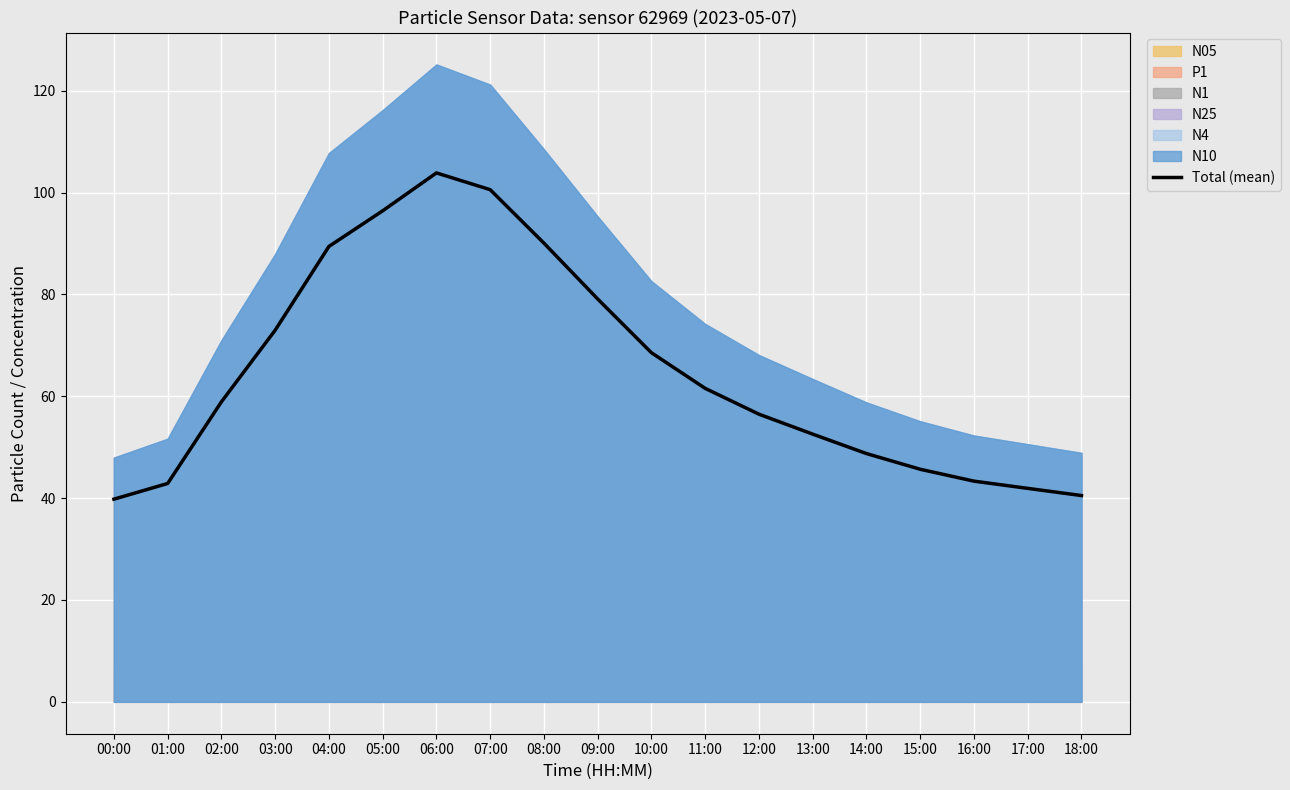

Where is the first local maximum?

06:00